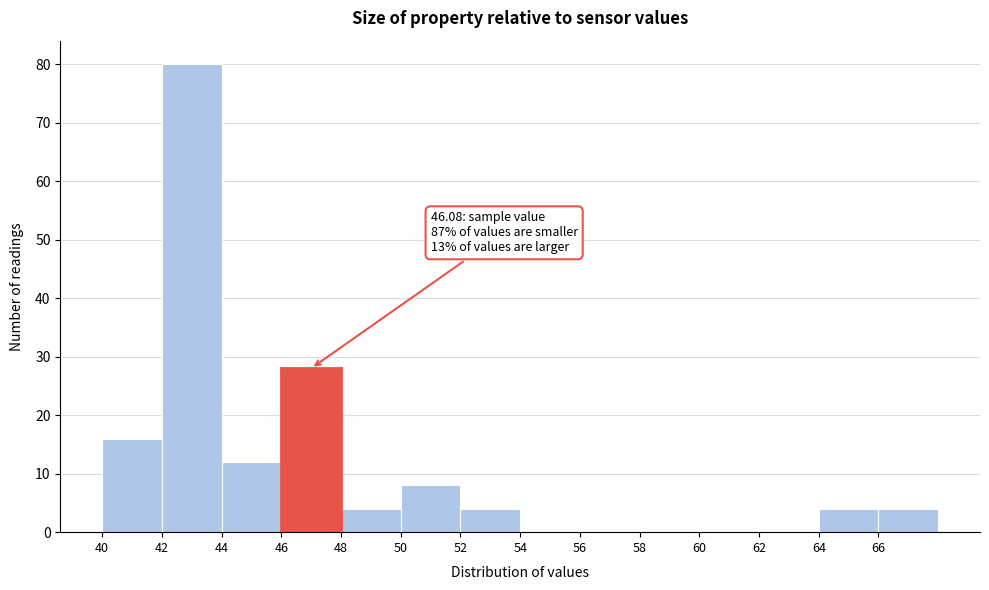

Which range on the x-axis has the tallest bar?

42 to 44